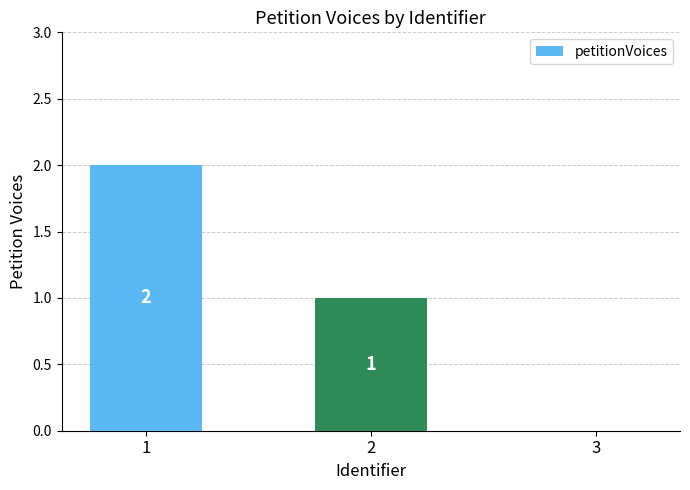

How many values are between 0 and 2?

3